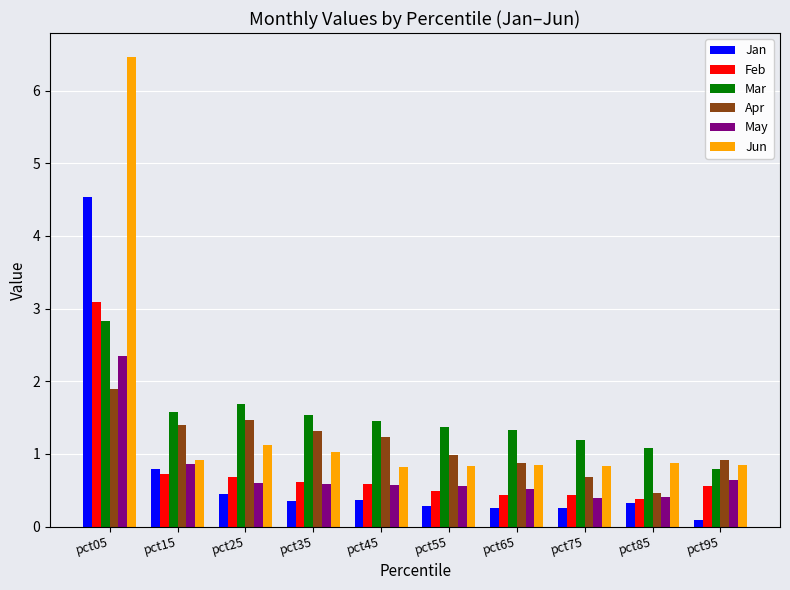

The value of Jan at pct35 is 0.4. True or false?

True